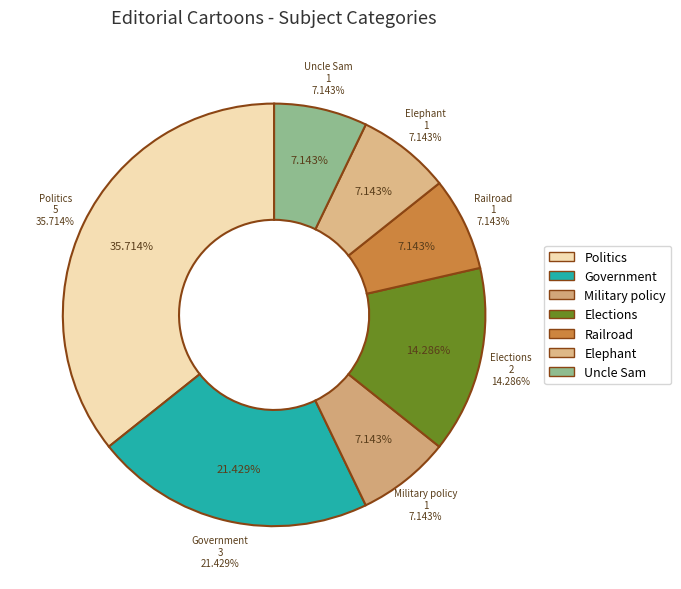

Count the number of slices in the pie.

7